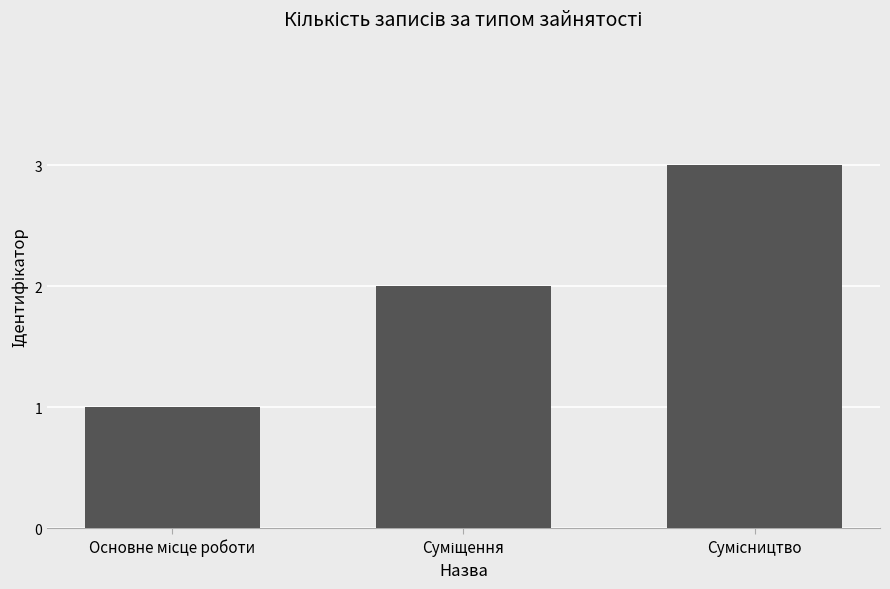

What is the sum of all values?

6